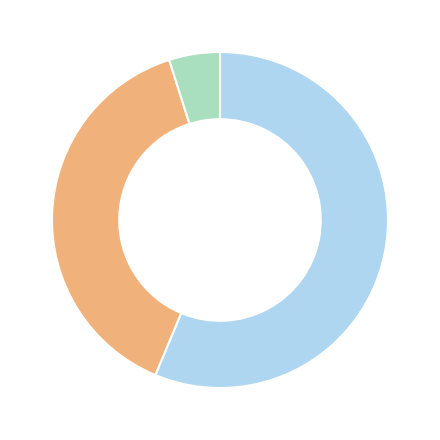

Does any single category account for the majority?

Yes